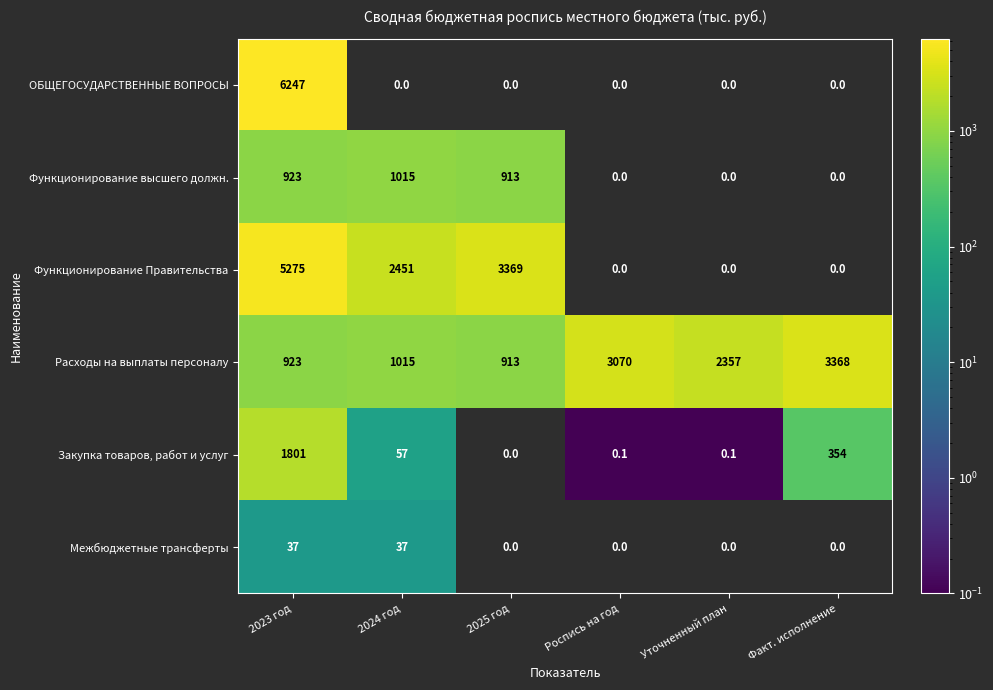

Count the number of categories in the chart.

6